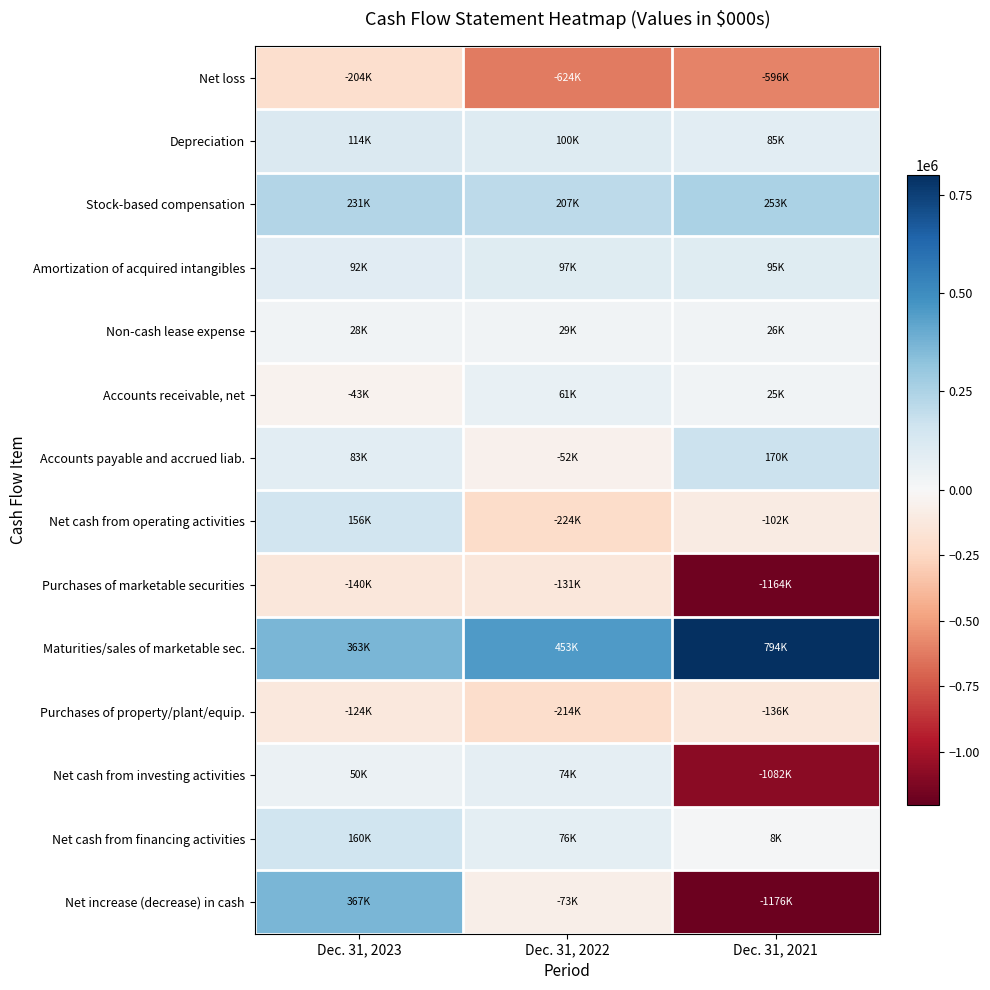

Reading left to right, list all the values displayed in this chart.

Net loss: Dec. 31, 2023=-204149	Dec. 31, 2022=-623506	Dec. 31, 2021=-595625
Depreciation: Dec. 31, 2023=114448	Dec. 31, 2022=100108	Dec. 31, 2021=85345
Stock-based compensation: Dec. 31, 2023=231312	Dec. 31, 2022=206823	Dec. 31, 2021=253063
Amortization of acquired intangibles: Dec. 31, 2023=92160	Dec. 31, 2022=97450	Dec. 31, 2021=95001
Non-cash lease expense: Dec. 31, 2023=27891	Dec. 31, 2022=28639	Dec. 31, 2021=25825
Accounts receivable, net: Dec. 31, 2023=-43416	Dec. 31, 2022=61088	Dec. 31, 2021=25150
Accounts payable and accrued liab.: Dec. 31, 2023=82750	Dec. 31, 2022=-52180	Dec. 31, 2021=169800
Net cash from operating activities: Dec. 31, 2023=156119	Dec. 31, 2022=-223559	Dec. 31, 2021=-102236
Purchases of marketable securities: Dec. 31, 2023=-139854	Dec. 31, 2022=-131486	Dec. 31, 2021=-1164050
Maturities/sales of marketable sec.: Dec. 31, 2023=363156	Dec. 31, 2022=453072	Dec. 31, 2021=794322
Purchases of property/plant/equip.: Dec. 31, 2023=-124190	Dec. 31, 2022=-214462	Dec. 31, 2021=-135766
Net cash from investing activities: Dec. 31, 2023=49679	Dec. 31, 2022=74066	Dec. 31, 2021=-1082085
Net cash from financing activities: Dec. 31, 2023=159766	Dec. 31, 2022=76485	Dec. 31, 2021=8472
Net increase (decrease) in cash: Dec. 31, 2023=366885	Dec. 31, 2022=-72978	Dec. 31, 2021=-1175826